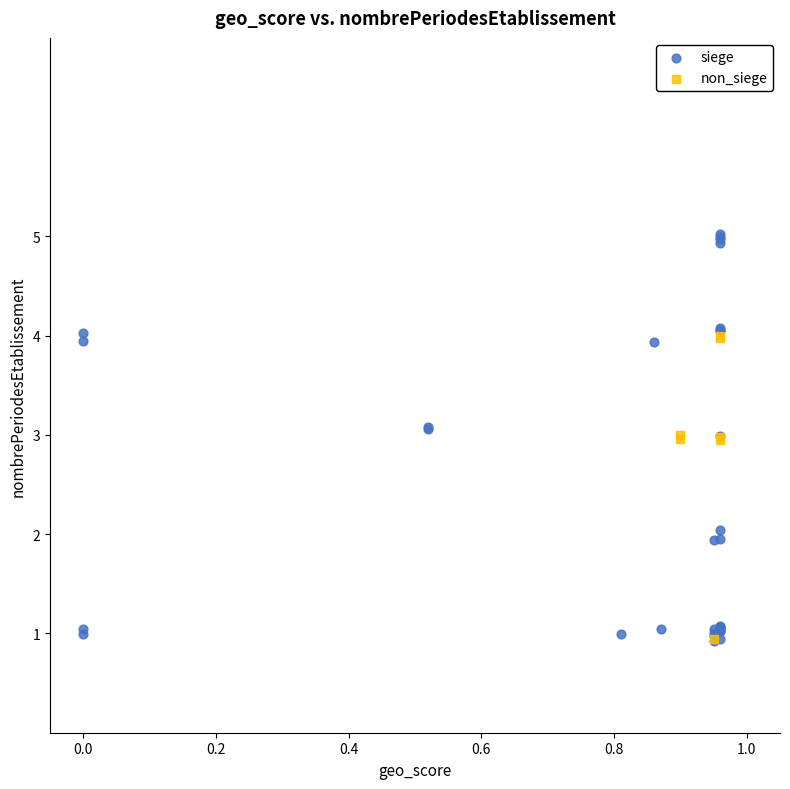

Which series has the widest spread of Y values?

siege